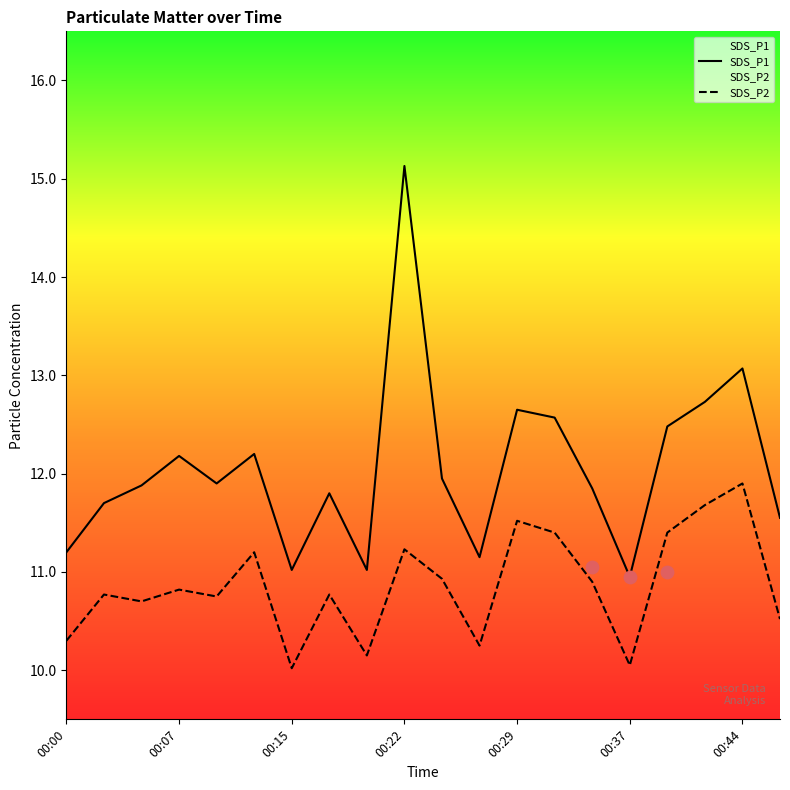

Is the value of SDS_P1 at 17 greater than the value of SDS_P2 at 16?

Yes